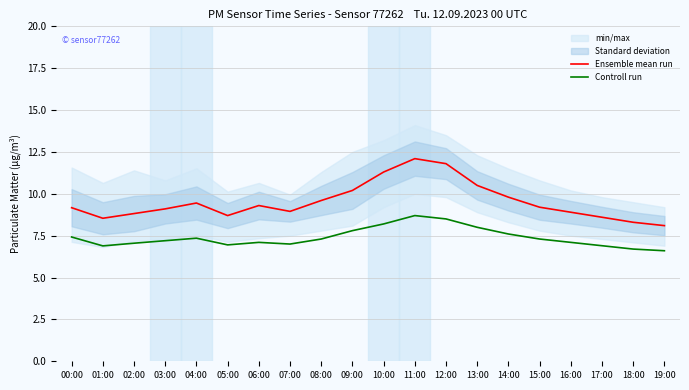

What position from the left is 19:00?

20